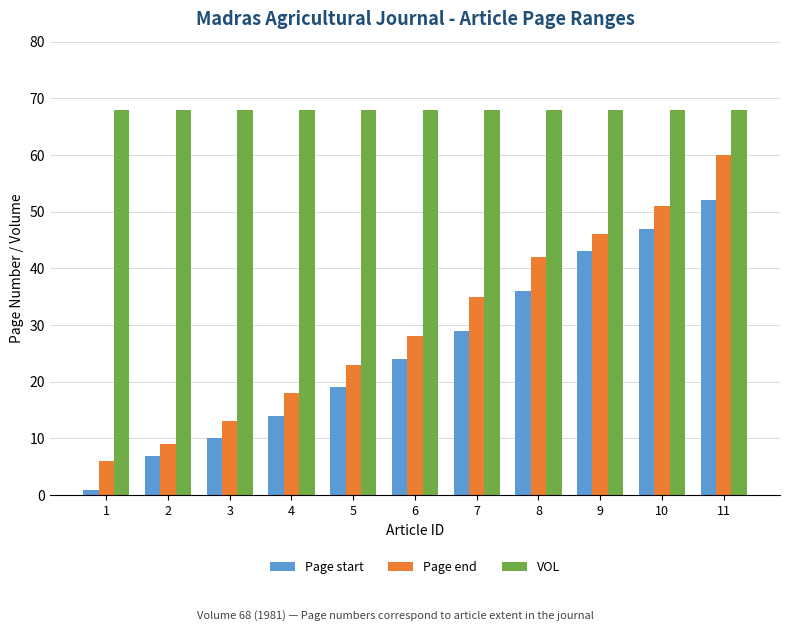

How many groups of bars are there?

11